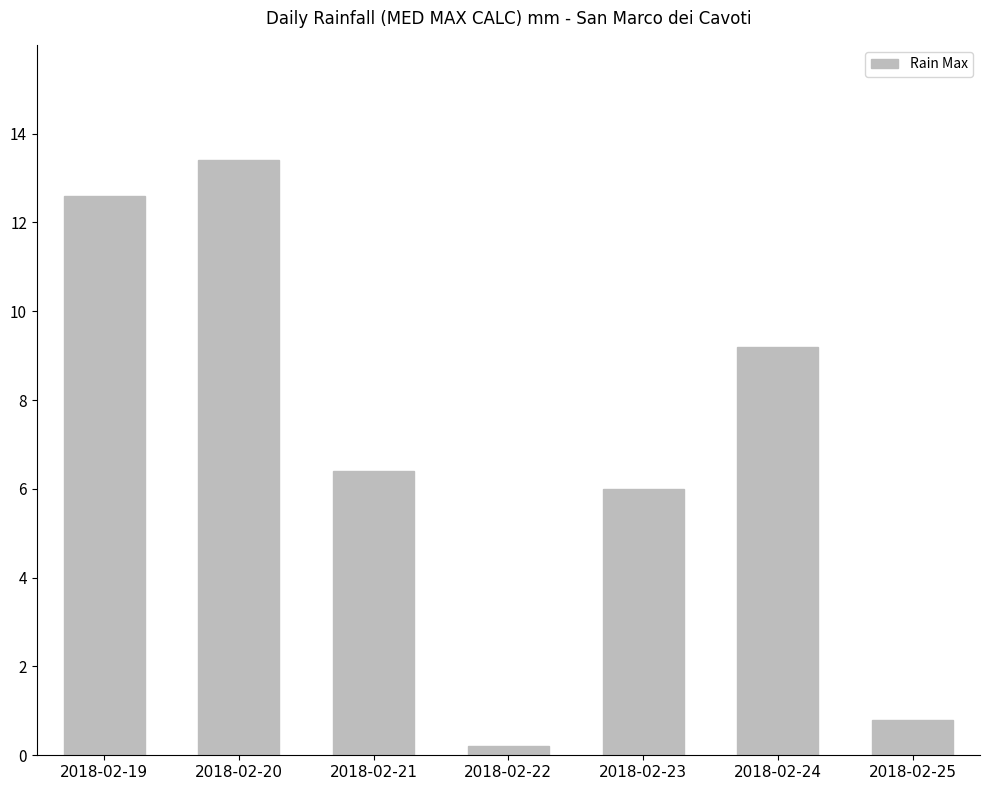

How many categories are shown in the chart?

7